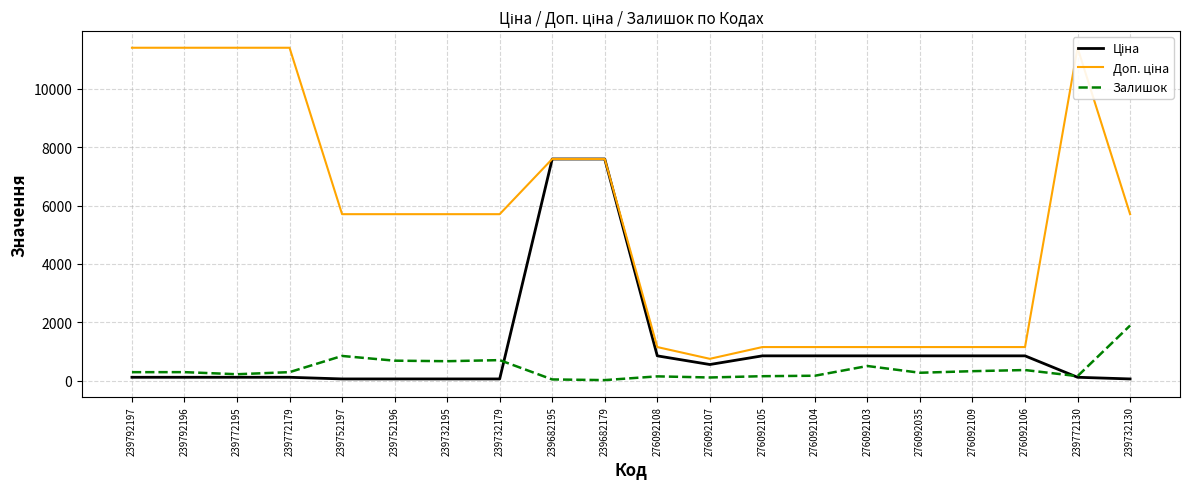

At which label does Доп. ціна first exceed 5705?

239792197